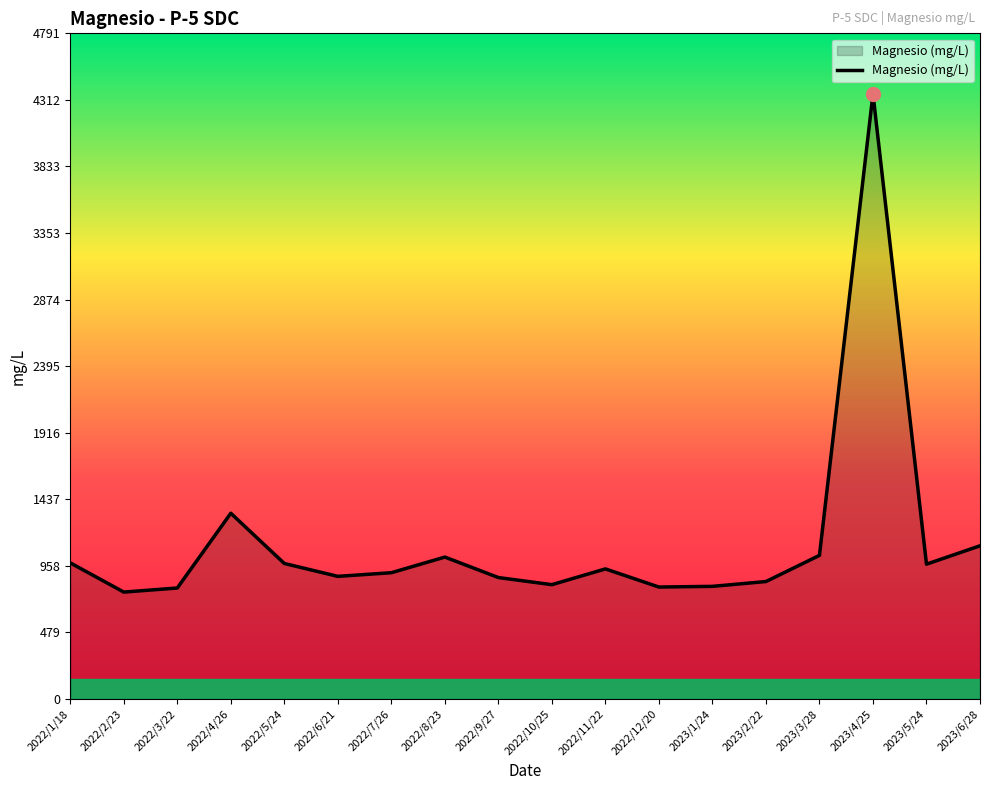

Is it true that the value at 2023/1/24 is 393.3?

False